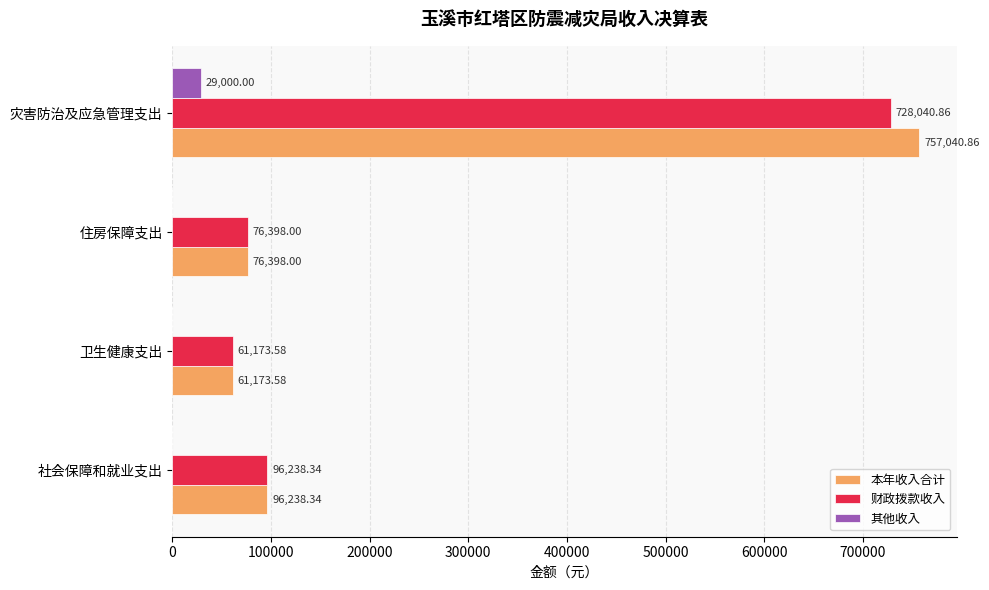

What is the sum of all 财政拨款收入 values?

961850.8